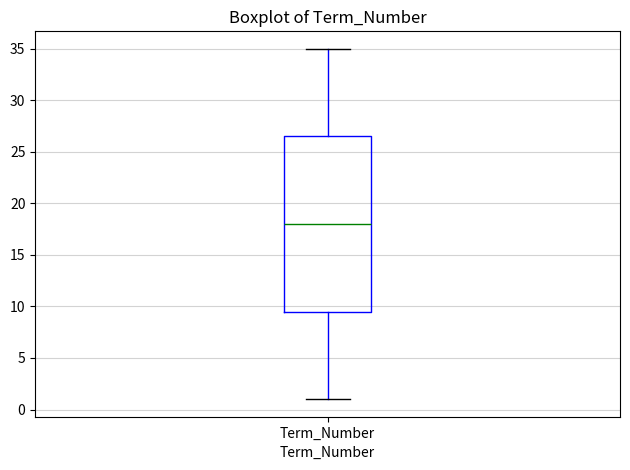

Read this box plot against the y-axis: the position of the median line, the range covered by the box, and the ends of both whiskers. The values are not printed on the chart, so give them approximately, as read against the axis.

median 18.0, box 9.5 to 26.5, whiskers 1.0 to 35.0